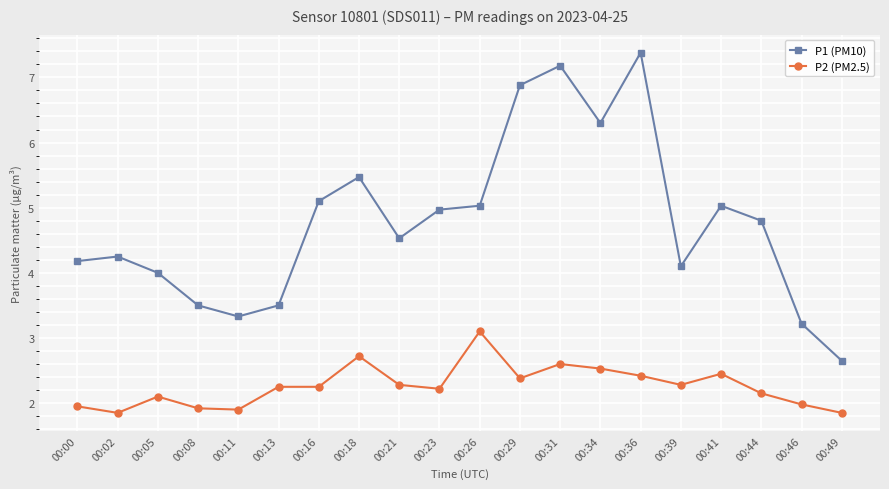

What is the smallest value displayed?

1.9